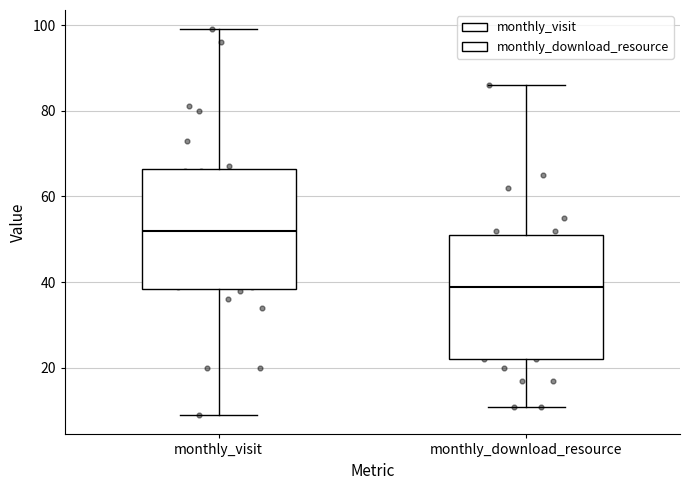

Which box has the highest median line?

monthly_visit